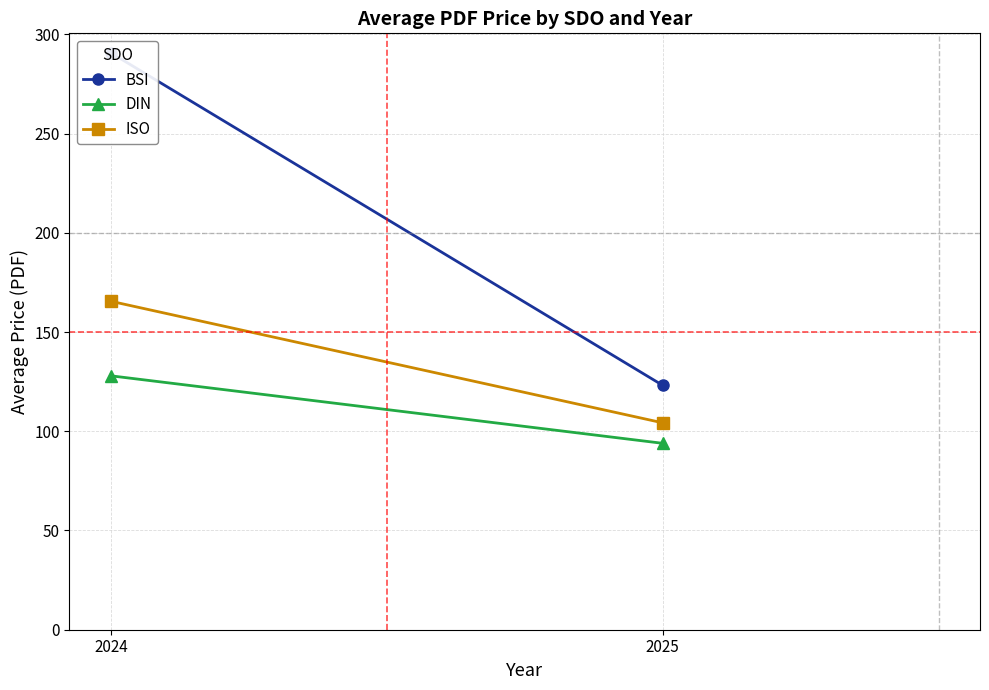

What is the value of the ISO point at the 2nd from the left?

104.2